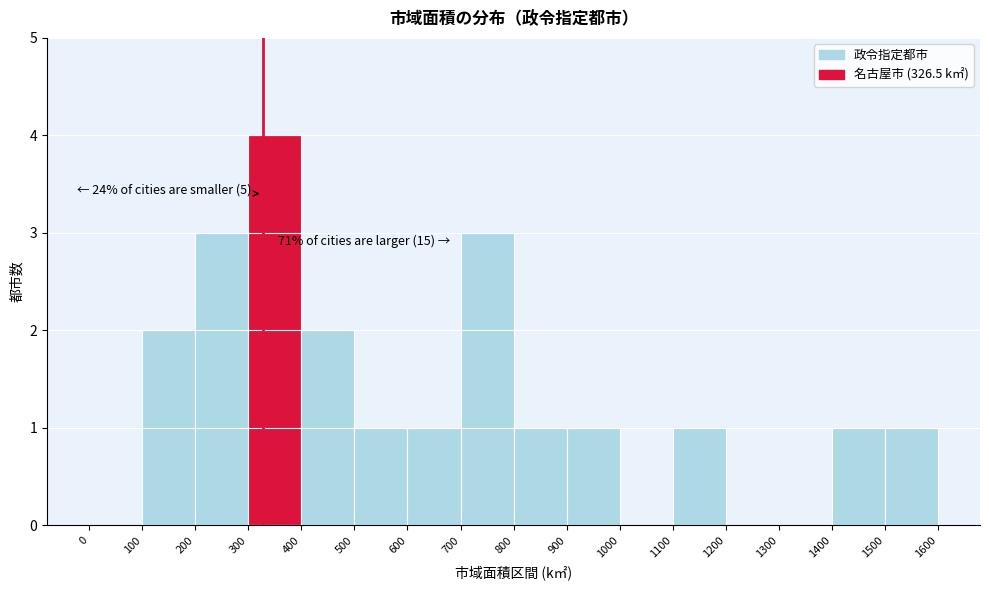

Which range on the x-axis has the tallest bar?

300 to 400